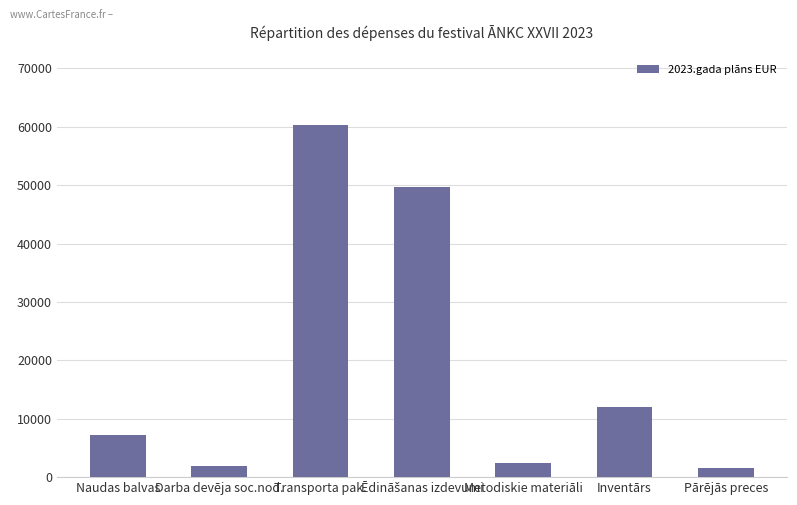

What is the value of the 5th bar from the left?

2500.0